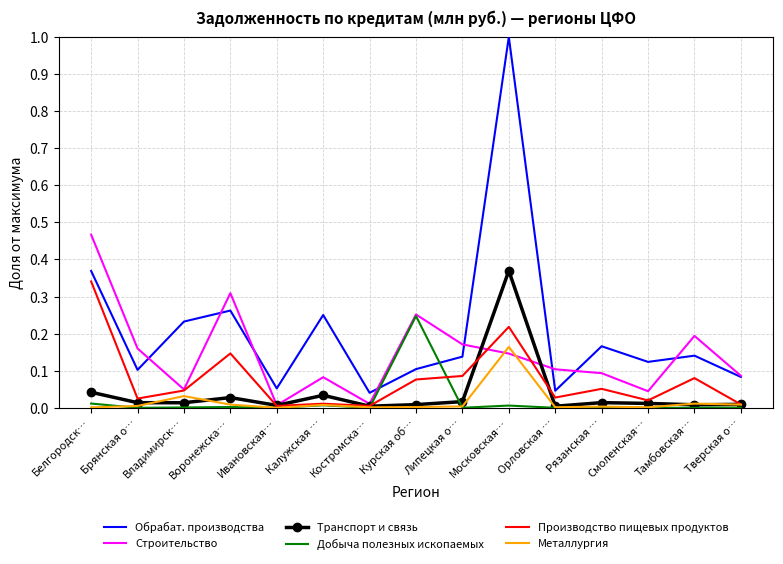

What are all the series names shown in the legend?

Обрабат. производства, Строительство, Транспорт и связь, Добыча полезных ископаемых, Производство пищевых продуктов, Металлургия